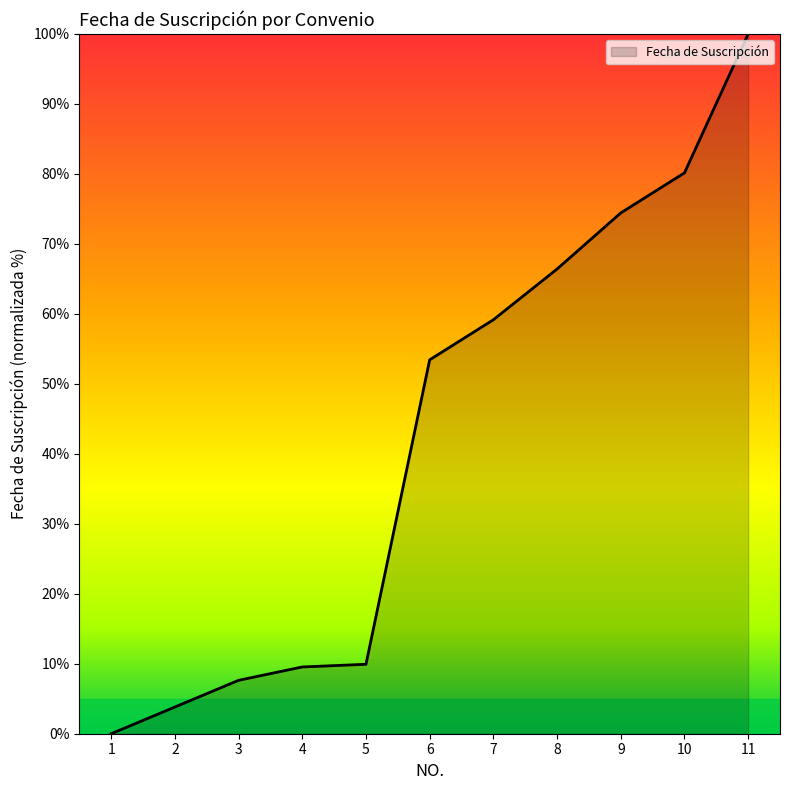

Is it true that the value at 7 is 33.8?

False